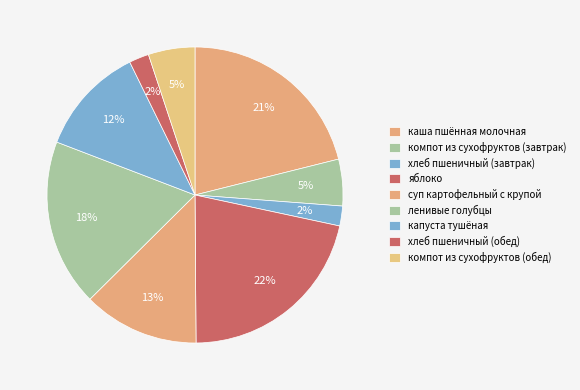

What is the ratio of the value at суп картофельный с крупой to the value at компот из сухофруктов (завтрак)?

2.5